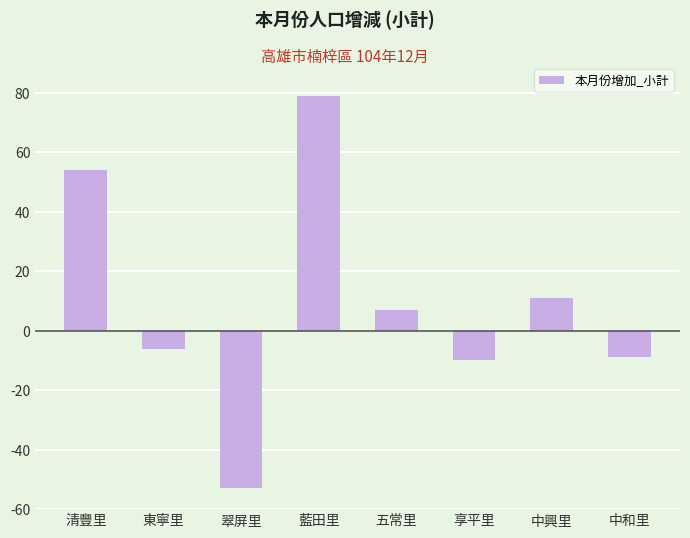

The value at 五常里 is 7. True or false?

True